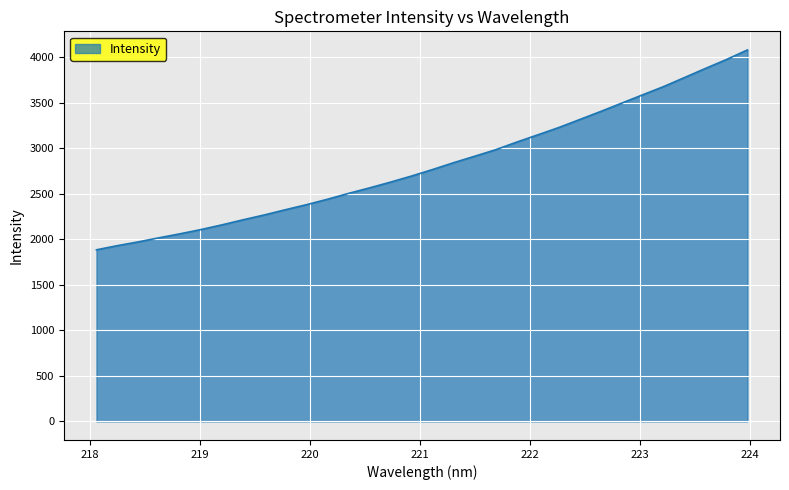

What is the minimum value shown in the chart?

1884.3